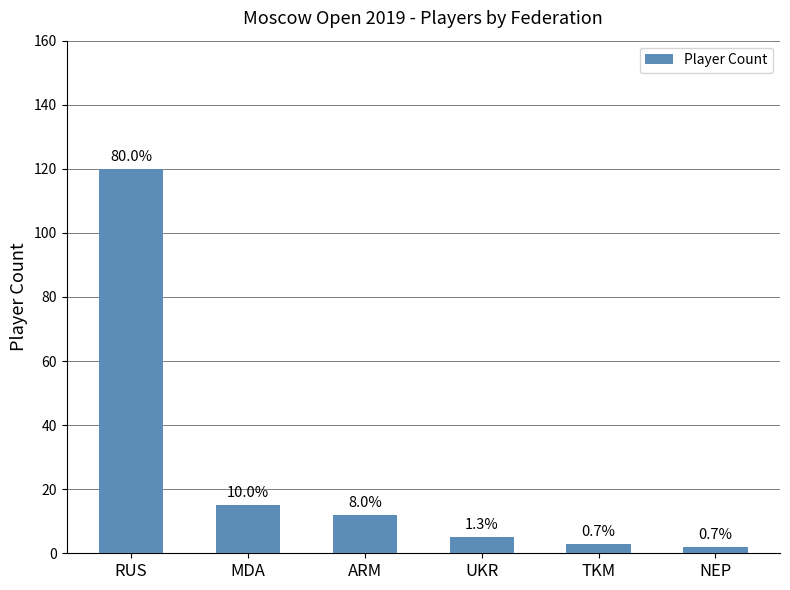

How many bars are there in total?

6